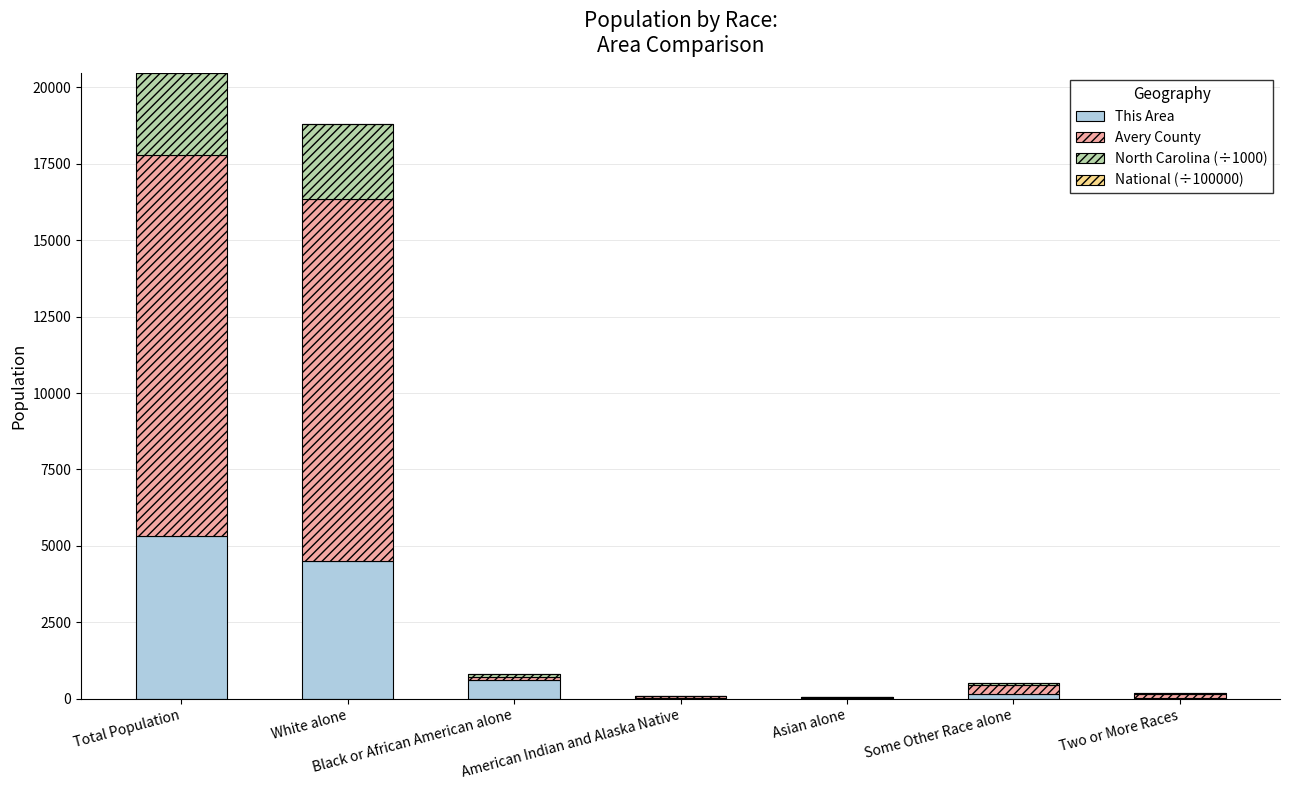

At which category is the sum across all series the highest?

Total Population